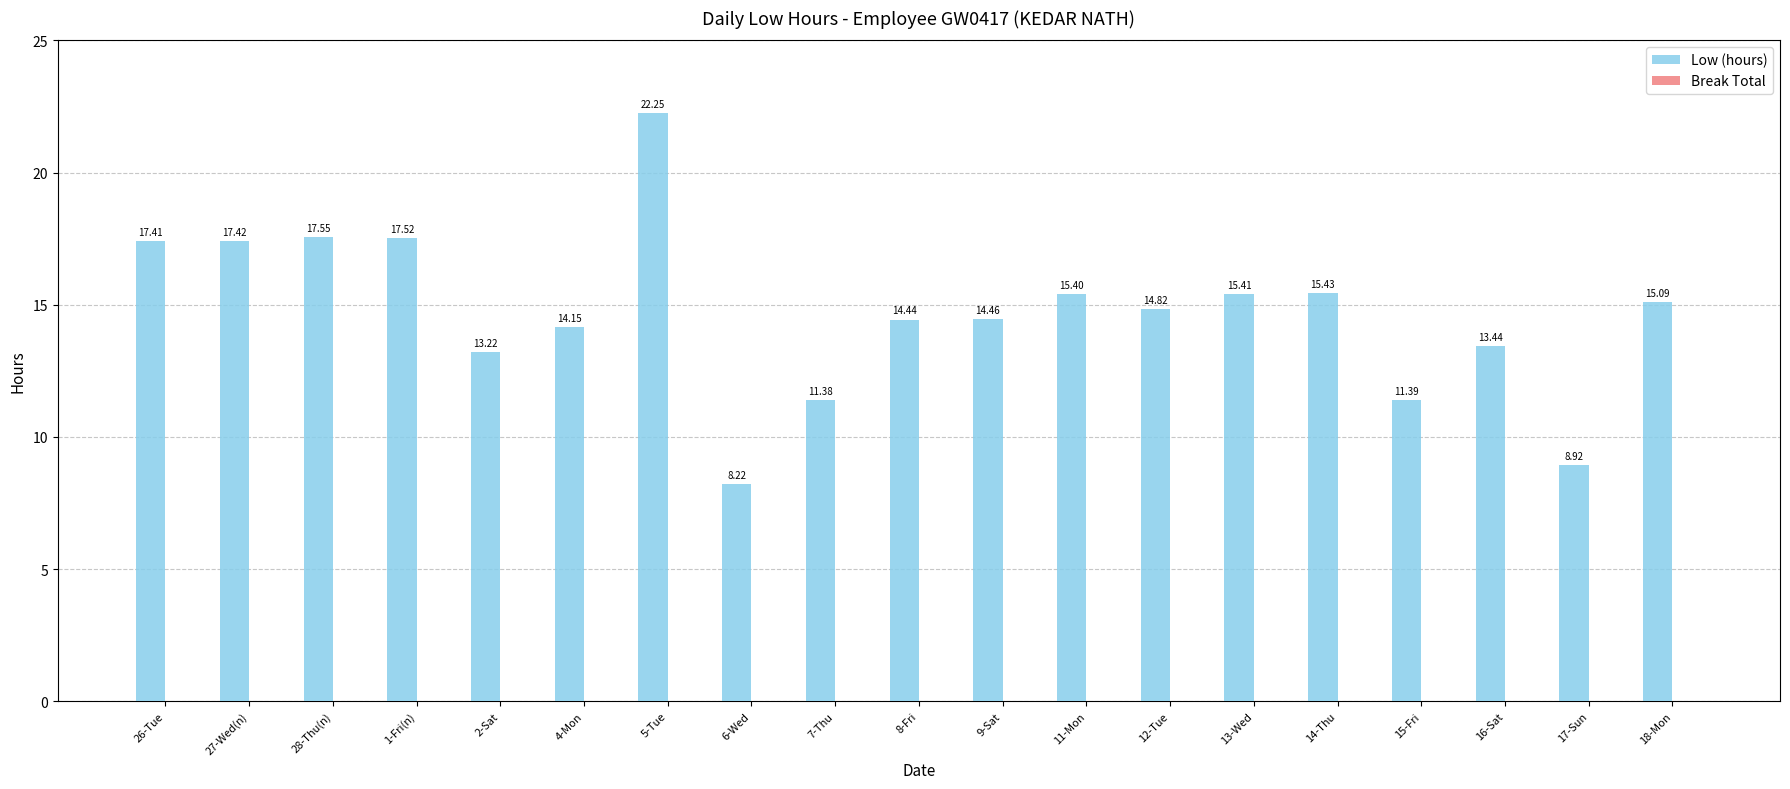

What is the sum of all values?

277.9